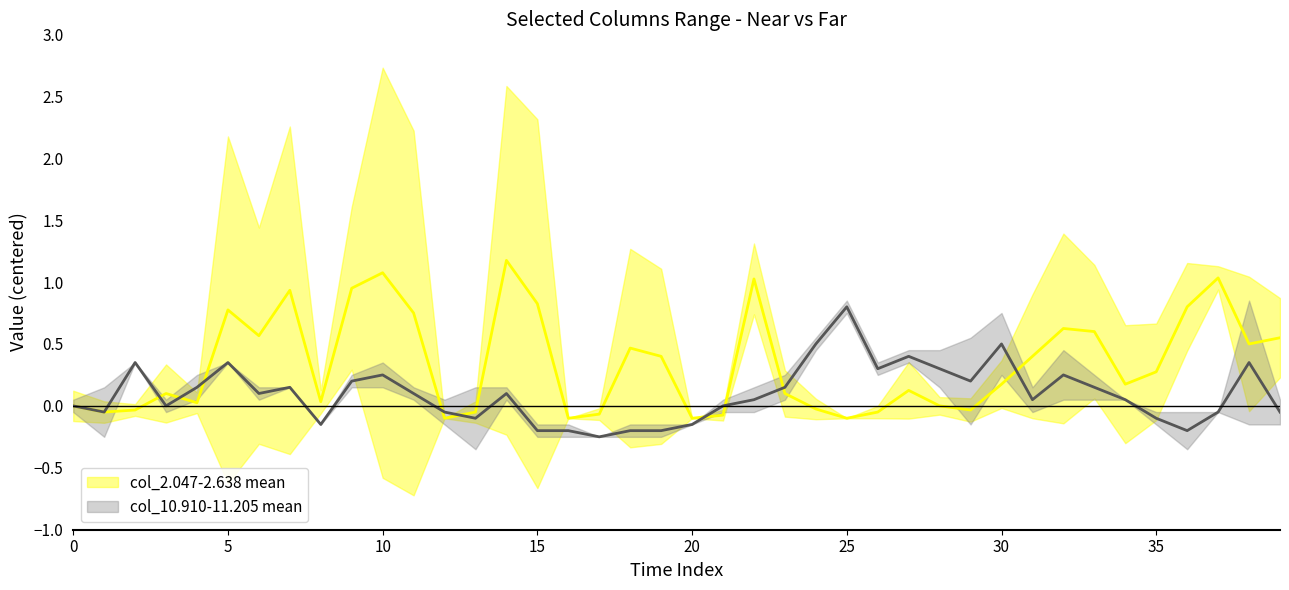

Which series has the widest spread of values?

col_2.047-2.638 mean